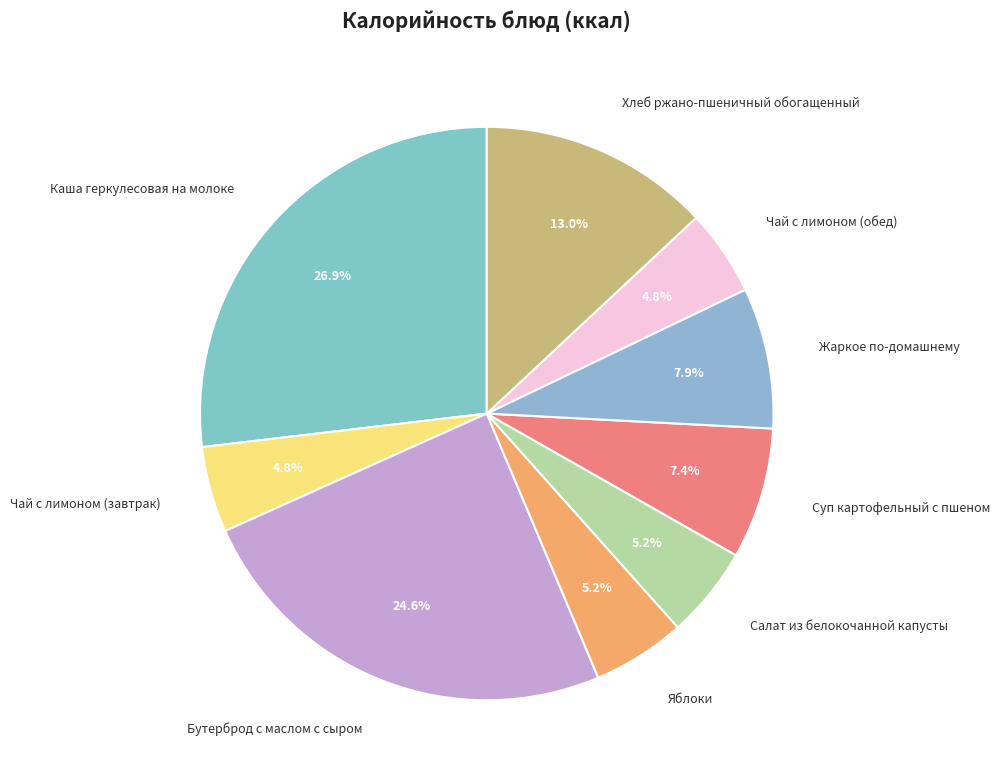

Approximately how many times larger is the value at Бутерброд с маслом с сыром compared to Каша геркулесовая на молоке?

0.9